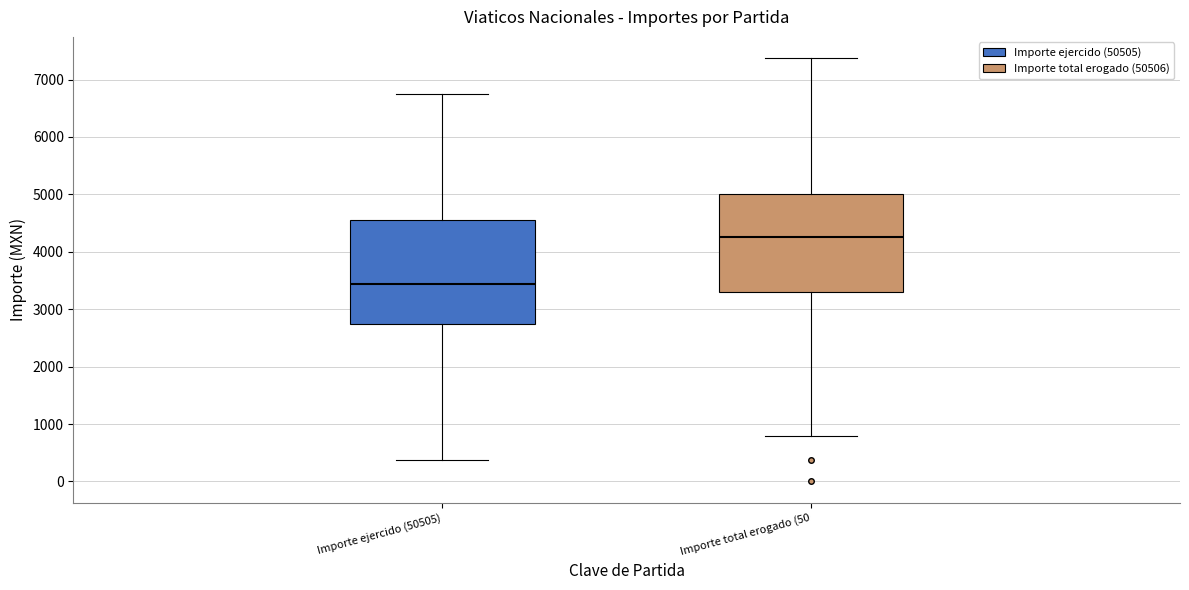

Reading left to right, read every box against the y-axis: the position of its median line, the range the box covers, and the ends of its whiskers. The values are not printed on the chart, so give them approximately, as read against the axis.

Importe ejercido (50505): median 3400, box 2700 to 4500, whiskers 400 to 6800
Importe total erogado (50: median 4300, box 3300 to 5000, whiskers 800 to 7400